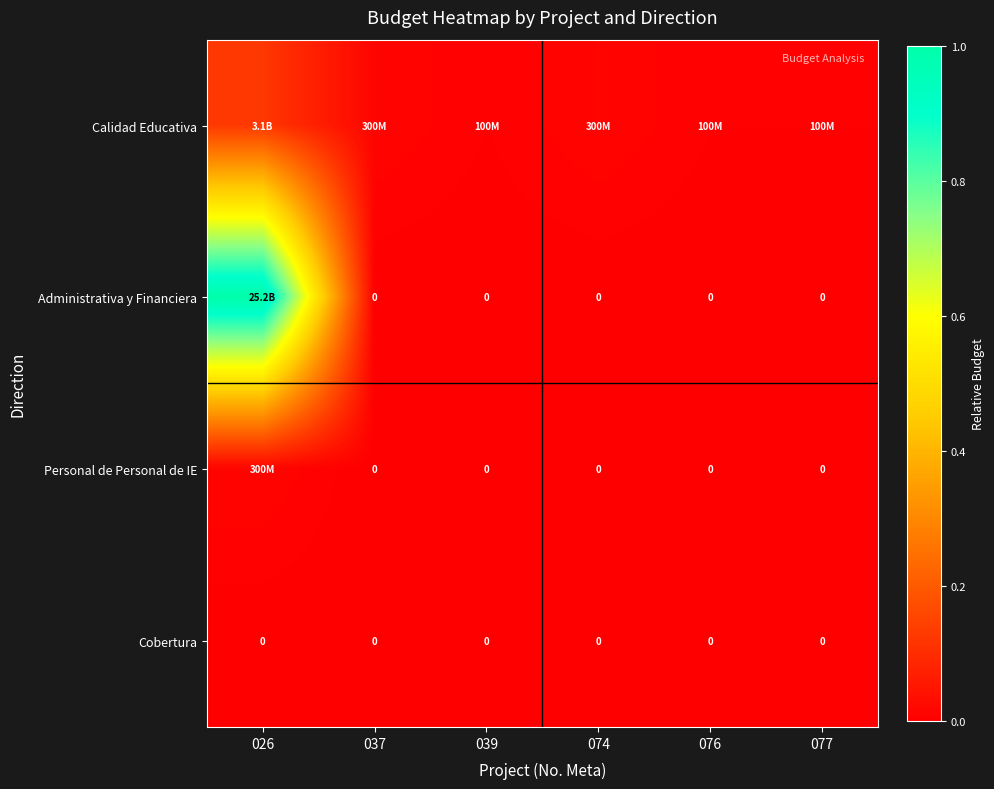

Which category has the lowest value in the Administrativa y Financiera series?

037